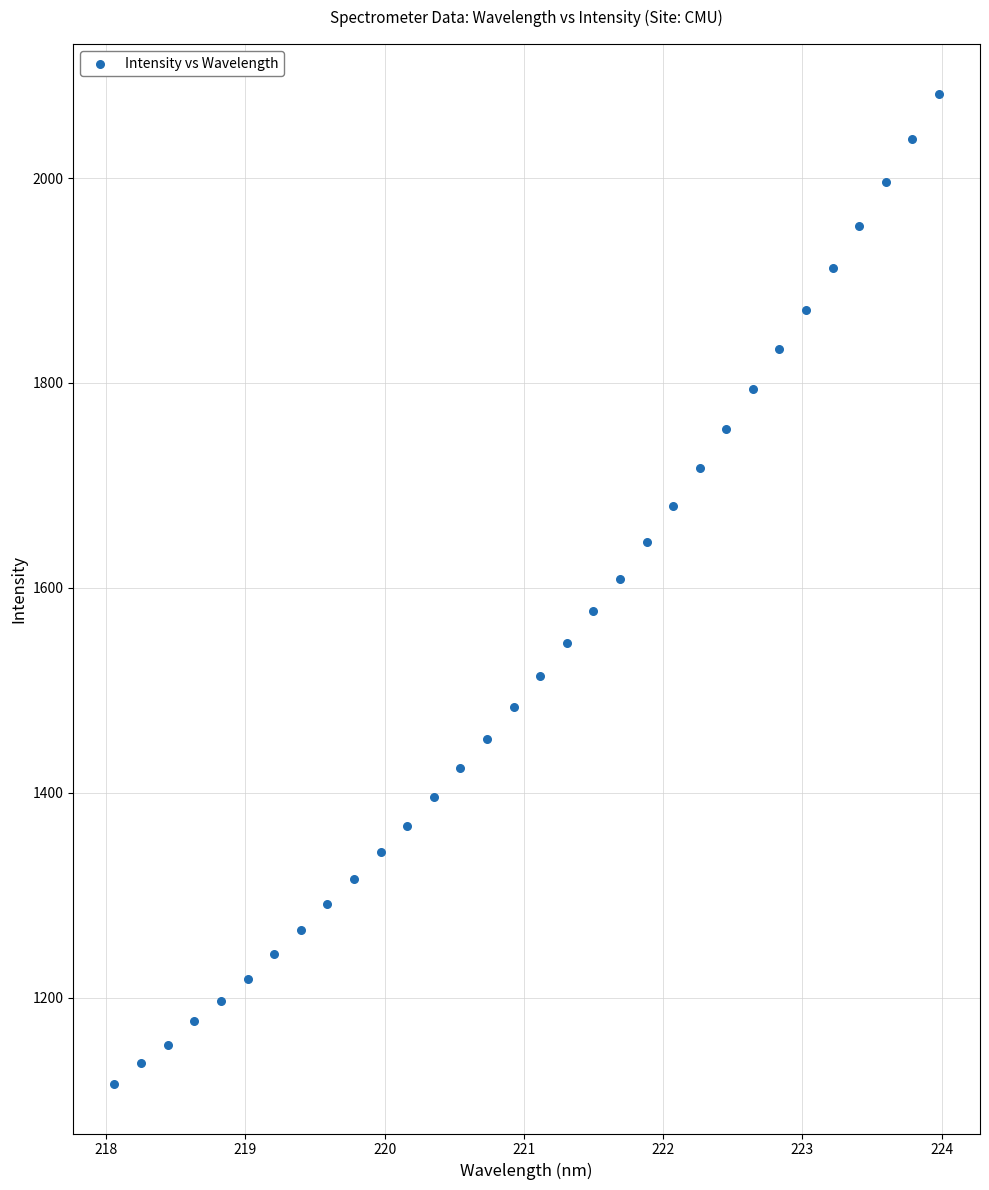

What is the range of X values (max minus min)?

5.9